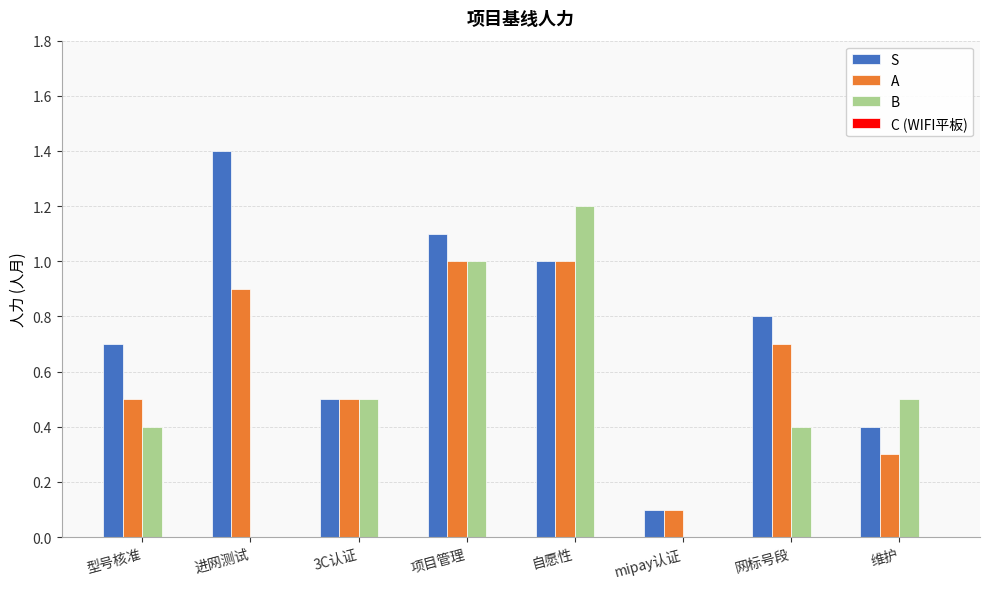

What is the sum of the S values at 3C认证 and 维护?

0.9